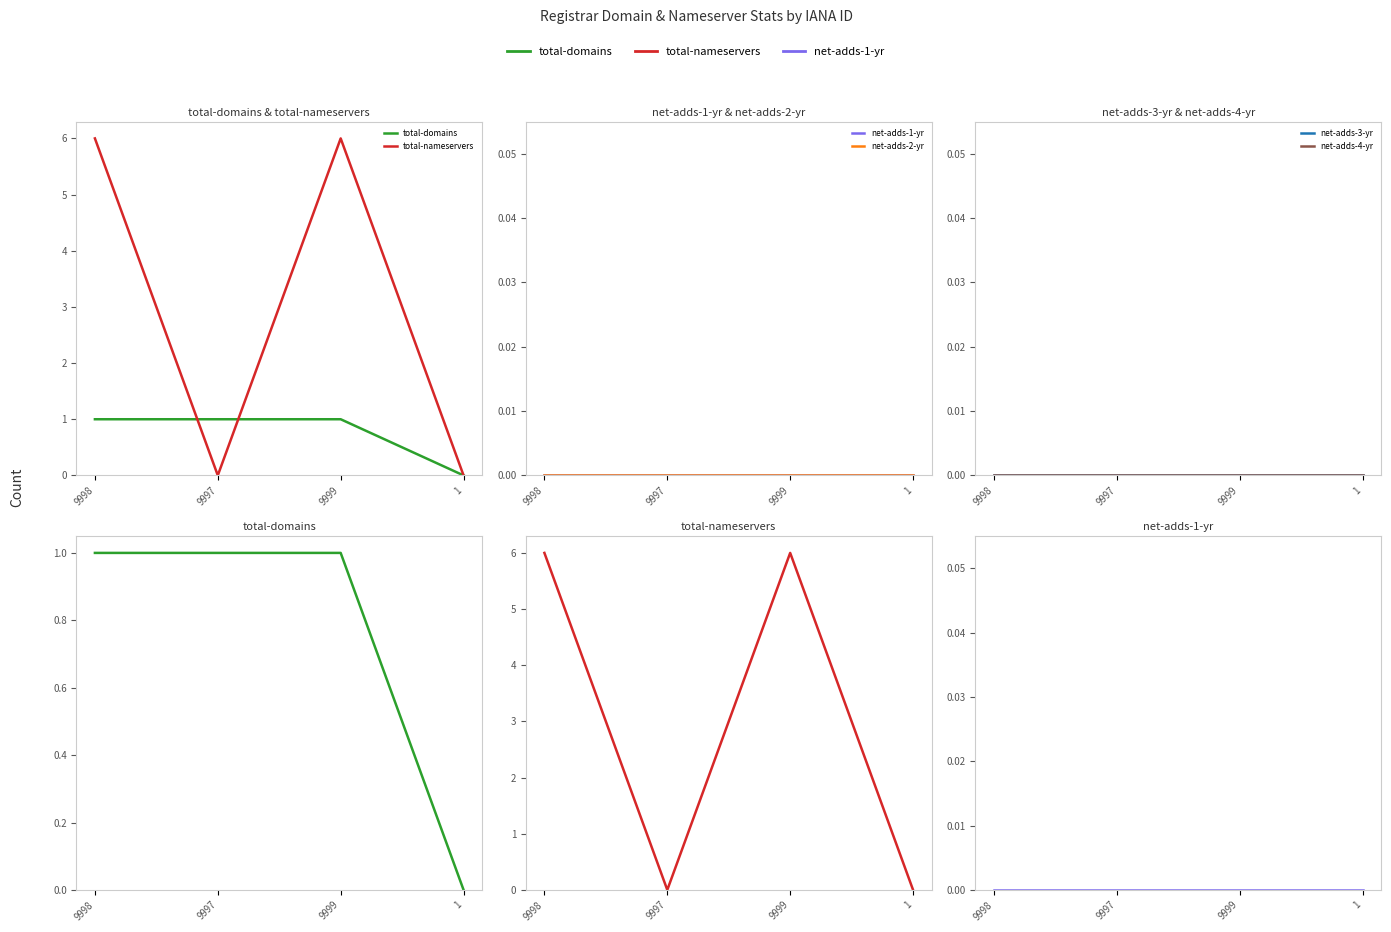

True or false: net-adds-1-yr and total-domains cross at least once.

False